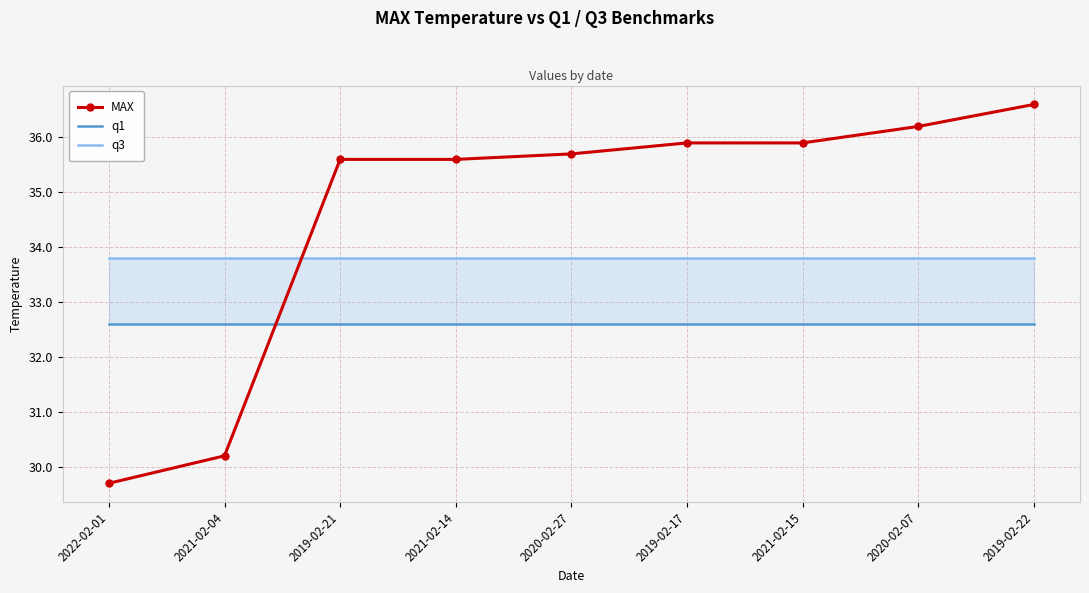

Which series has the widest spread of values?

MAX